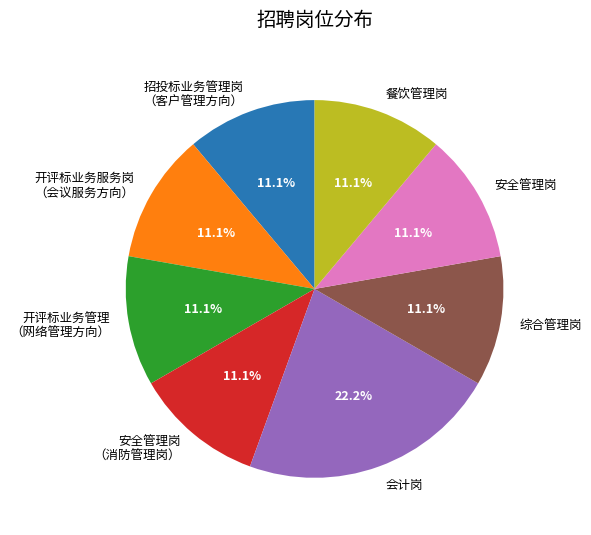

What is the ratio of the value at 开评标业务管理 （网络管理方向） to the value at 招投标业务管理岗 （客户管理方向）?

1.0